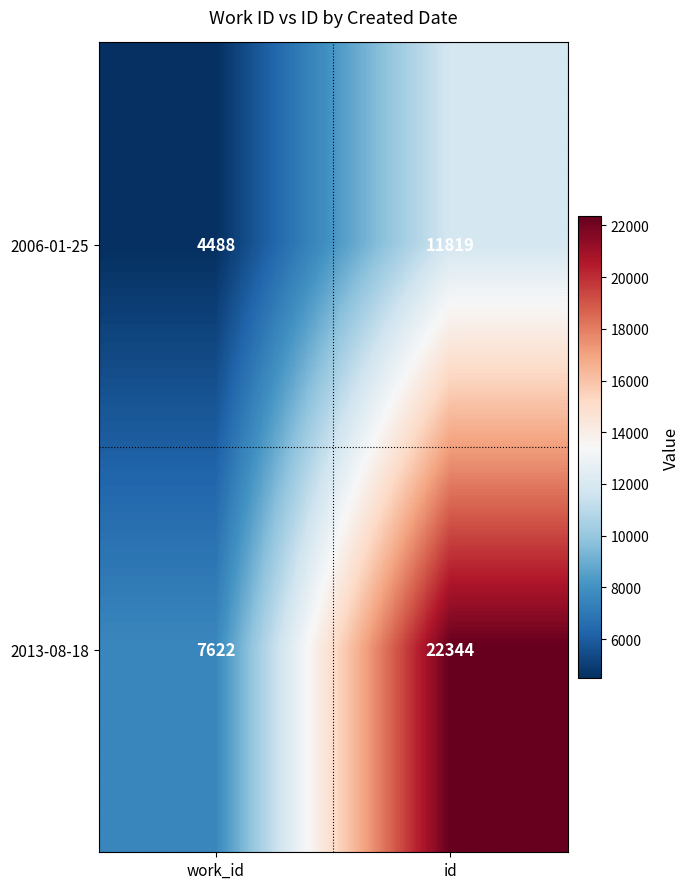

At how many categories does at least one series exceed 19867?

1